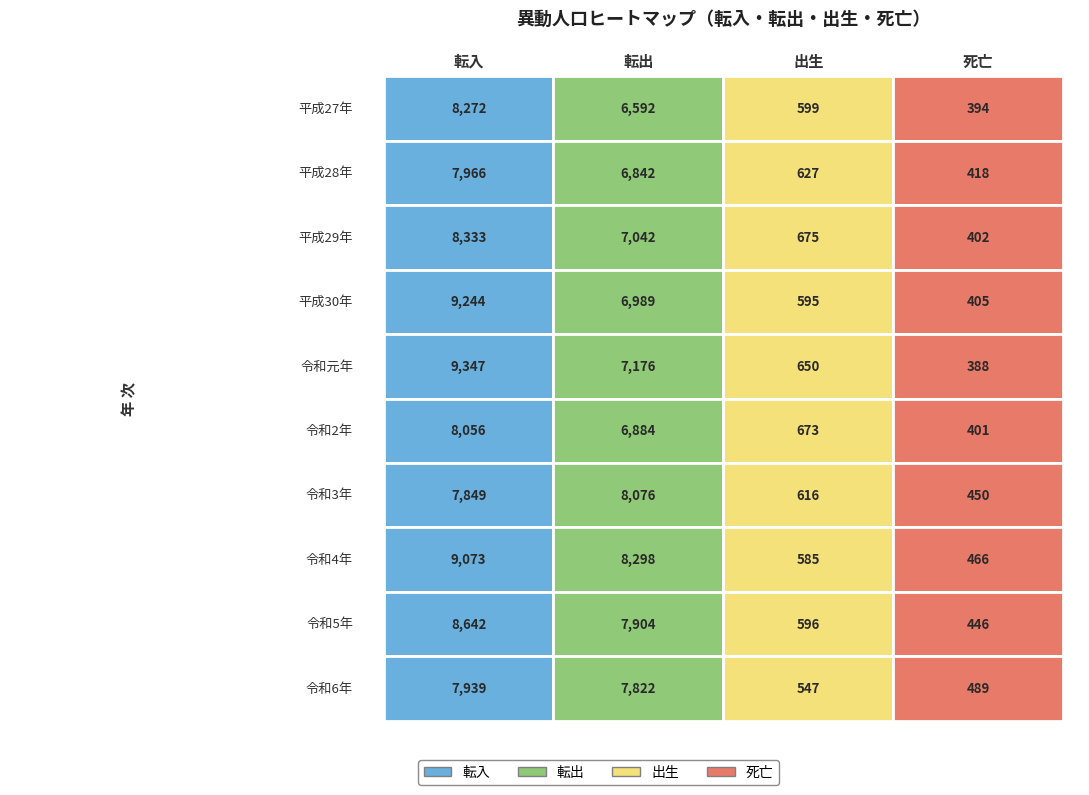

Reading left to right, list all the values displayed in this chart.

転入: 8272	7966	8333	9244	9347	8056	7849	9073	8642	7939
転出: 6592	6842	7042	6989	7176	6884	8076	8298	7904	7822
出生: 599	627	675	595	650	673	616	585	596	547
死亡: 394	418	402	405	388	401	450	466	446	489